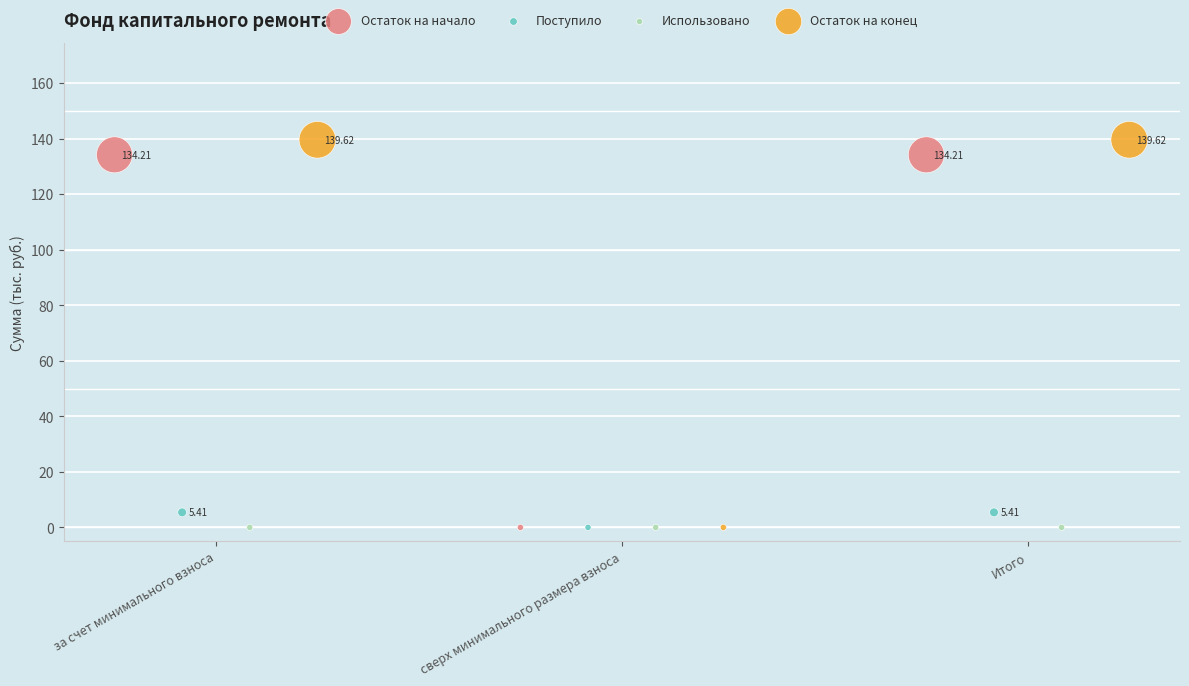

Which series reaches the maximum Y coordinate?

Остаток на конец